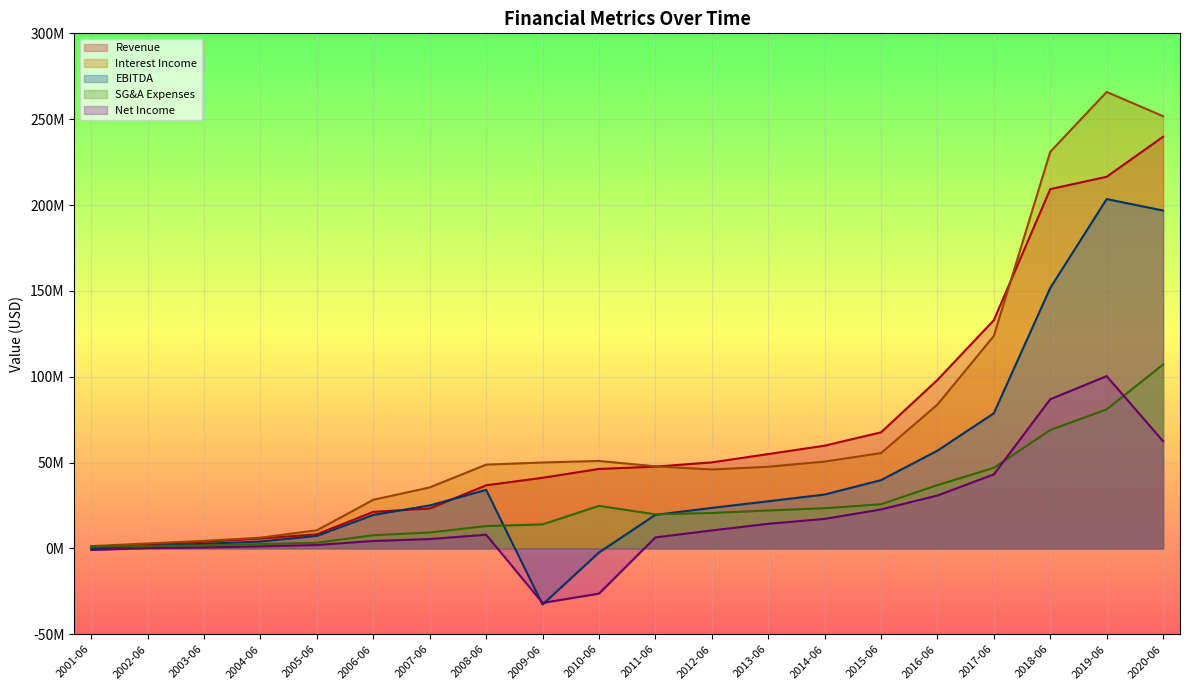

What are all the series names shown in the legend?

Revenue, Interest Income, EBITDA, SG&A Expenses, Net Income